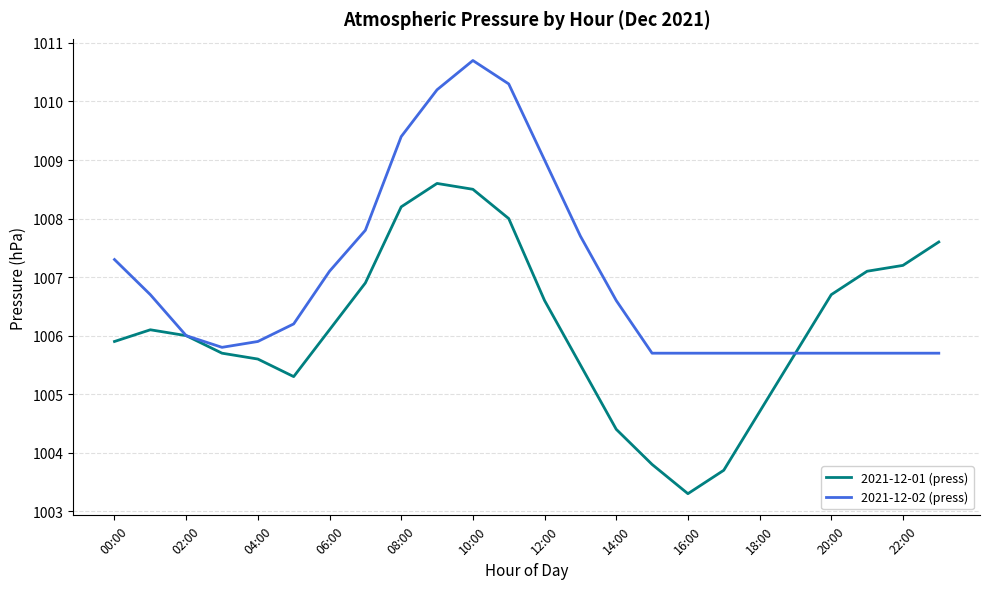

How many lines are shown in the chart?

2